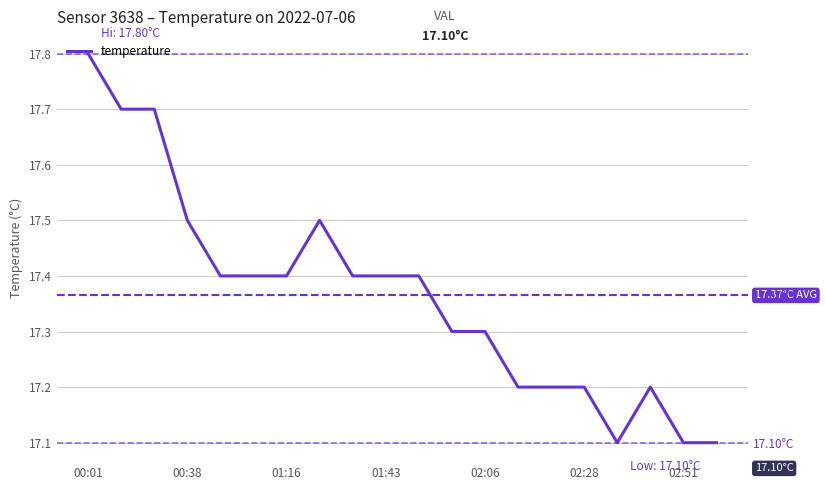

What is the smallest value displayed?

17.1